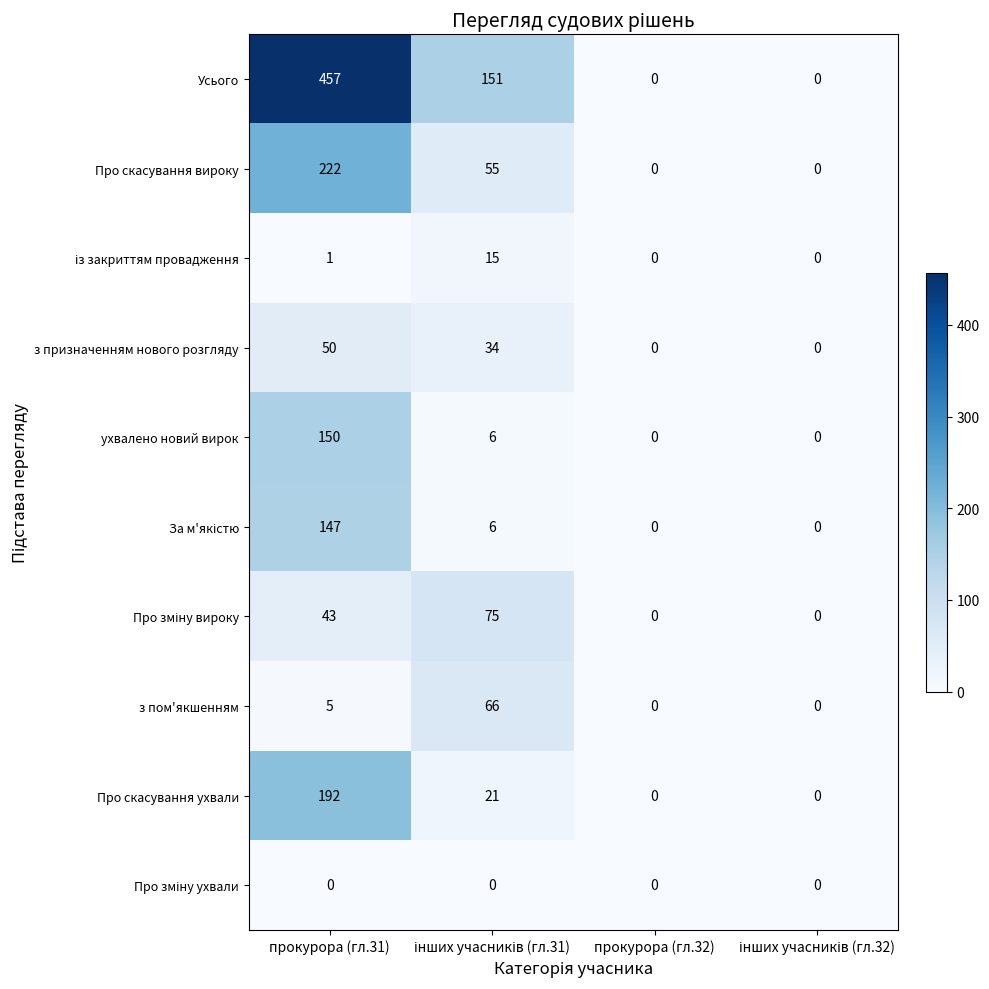

The value of ухвалено новий вирок at прокурора (гл.32) is -54. True or false?

False